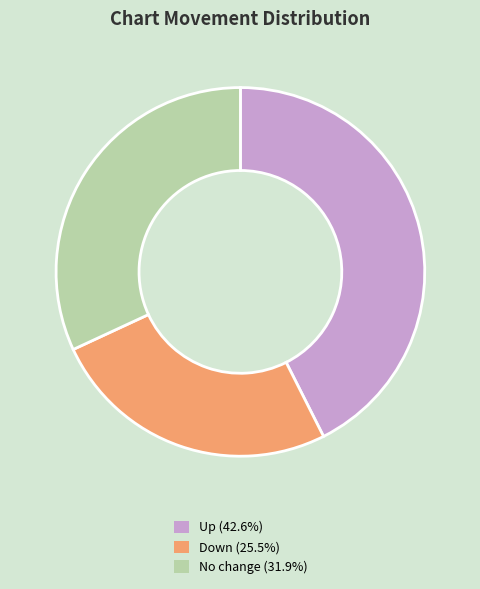

Is there any slice that represents more than half of the pie?

No